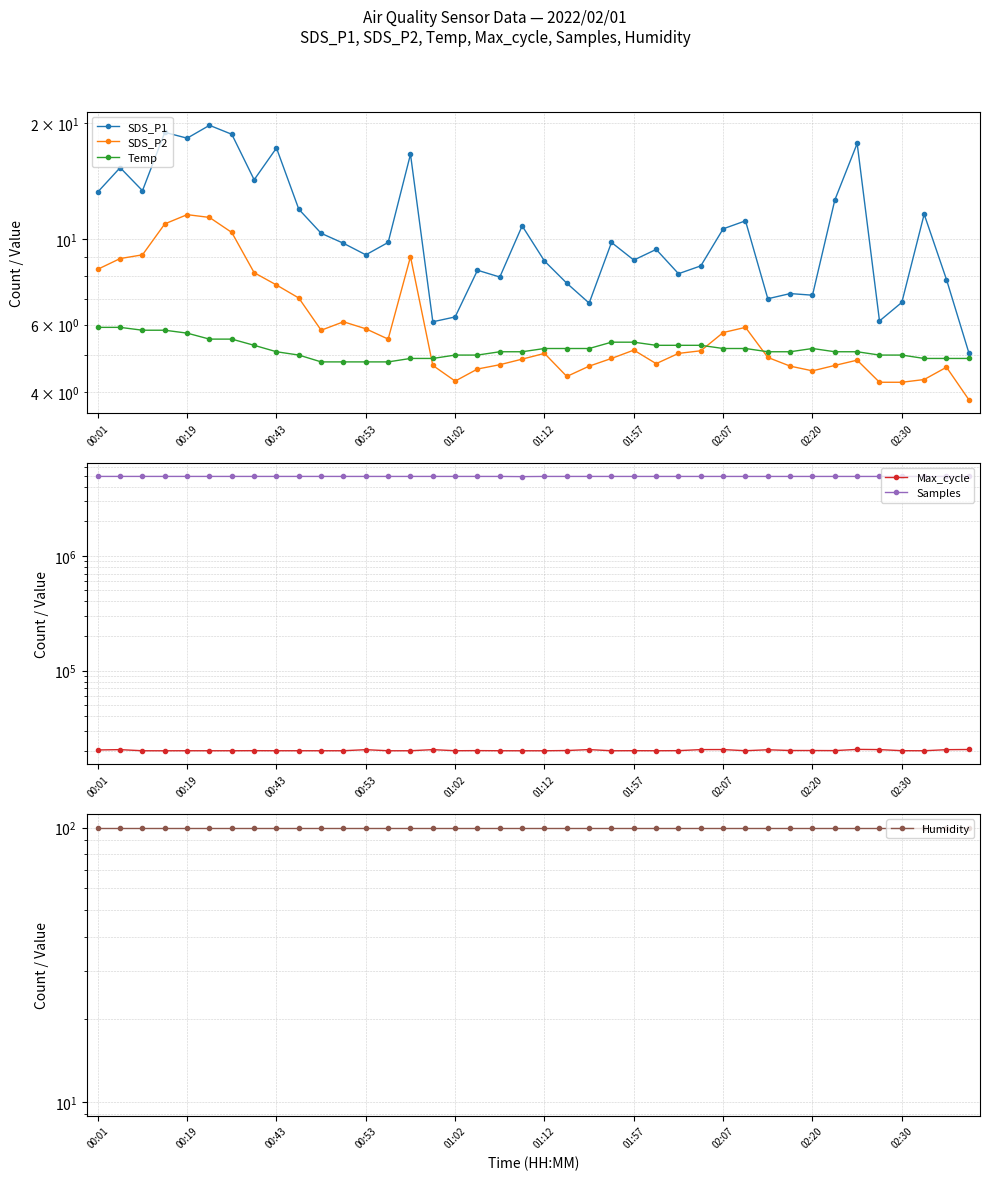

True or false: Temp has a value of 2.0 at 01:02.

False